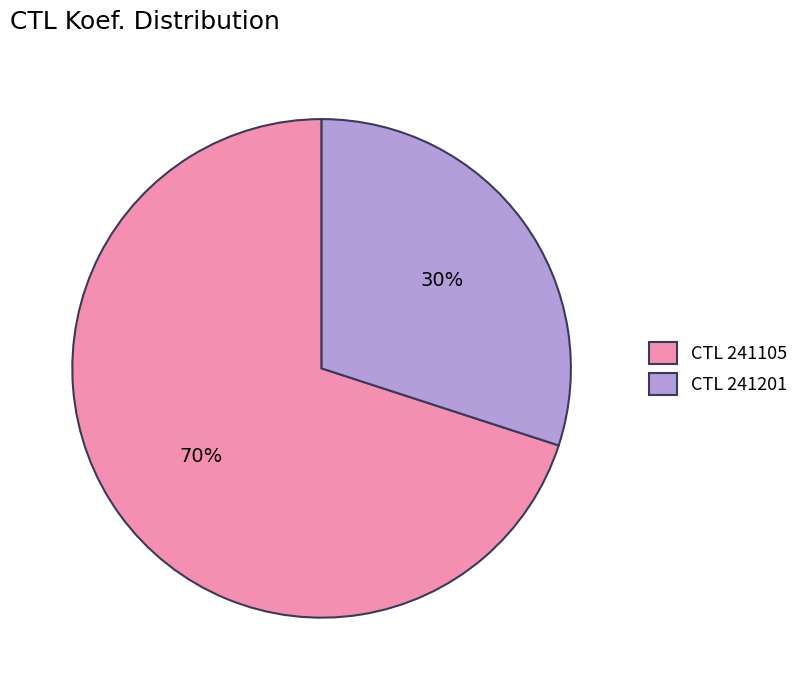

How many slices are in this pie chart?

2